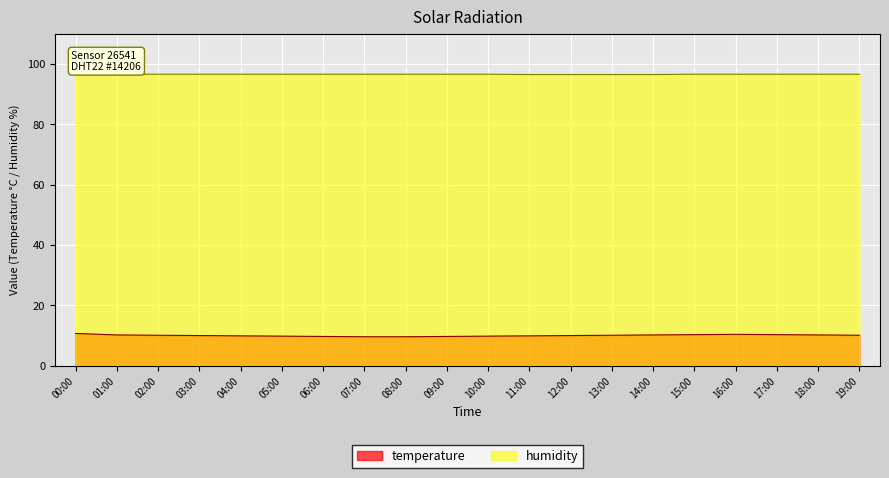

What is the total value across all series at 06:00?

106.3